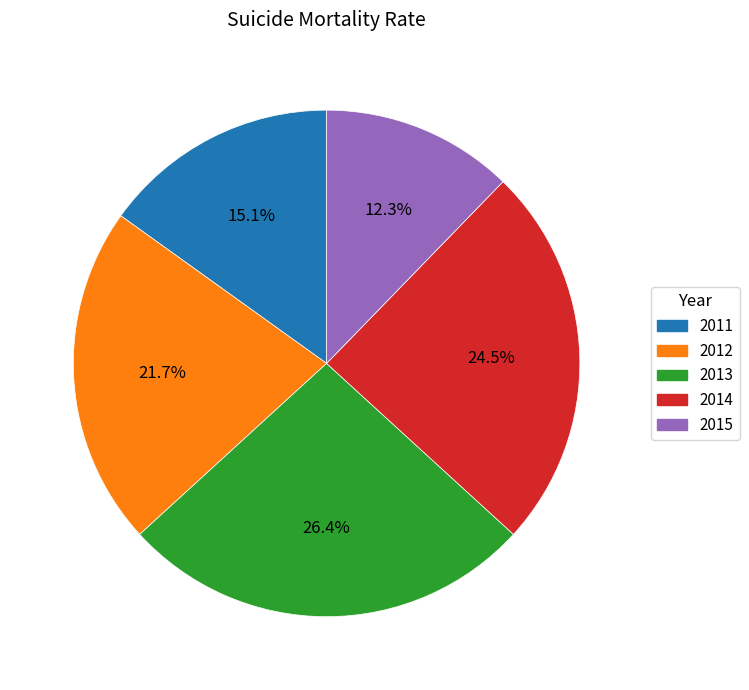

Is 2012 the majority of the pie?

No